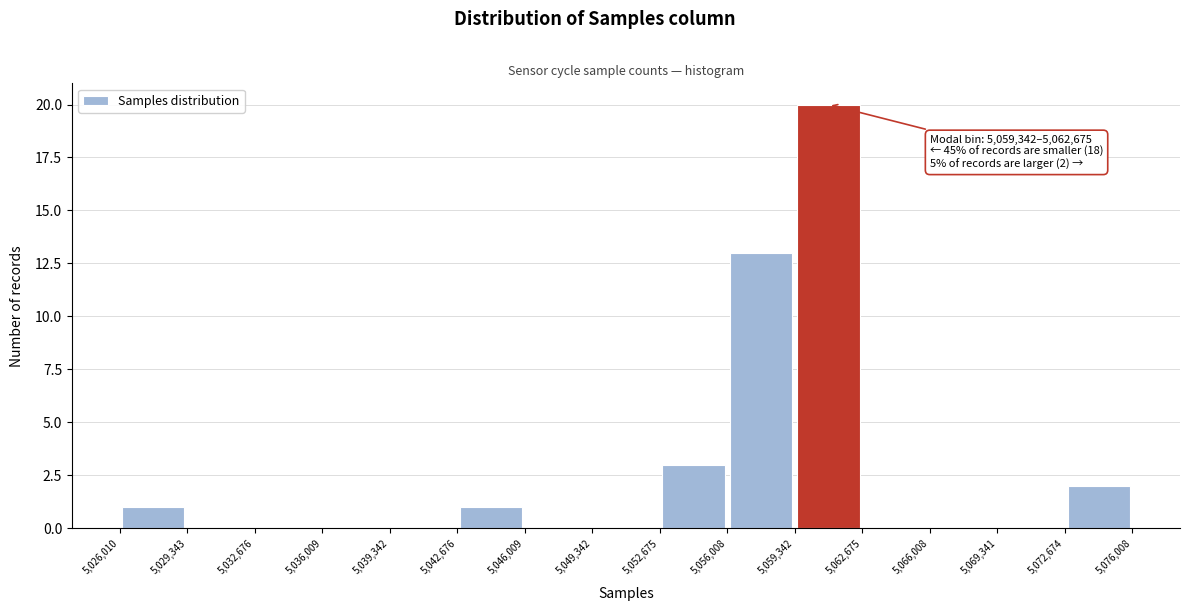

Over which range of the x-axis is the bar tallest?

5,059,342 to 5,062,675